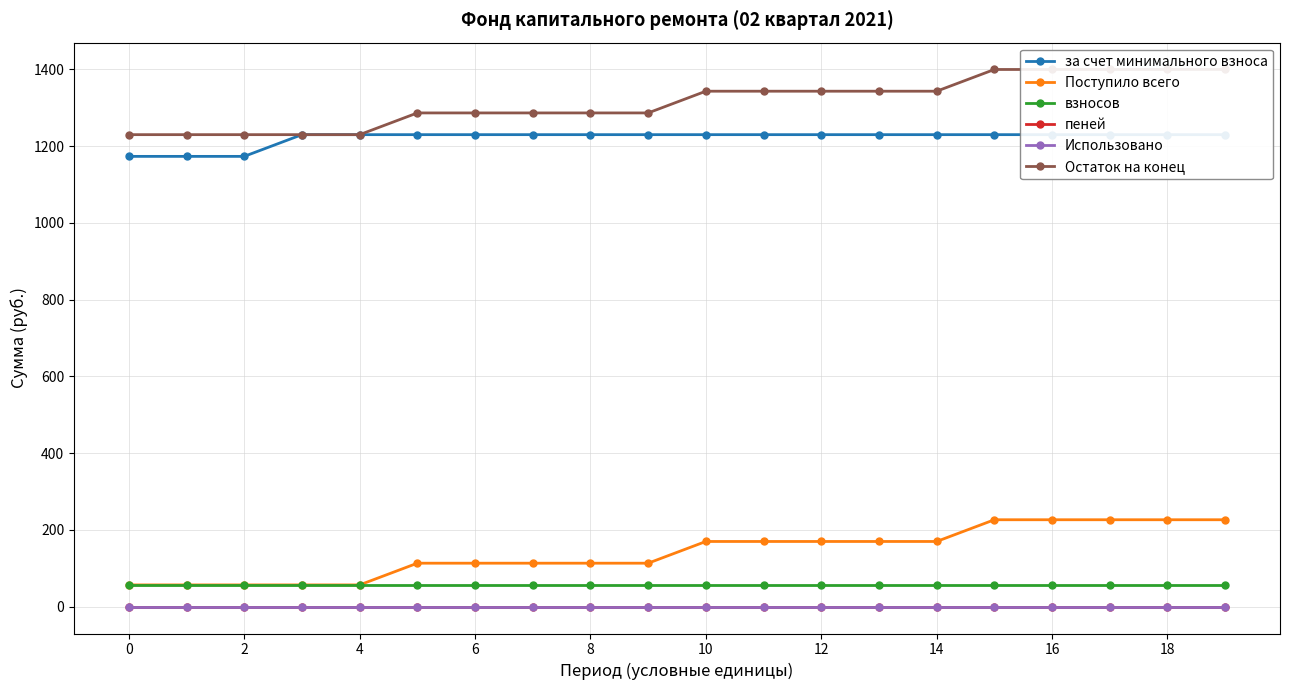

What is the average value of the Поступило всего series?

141.5